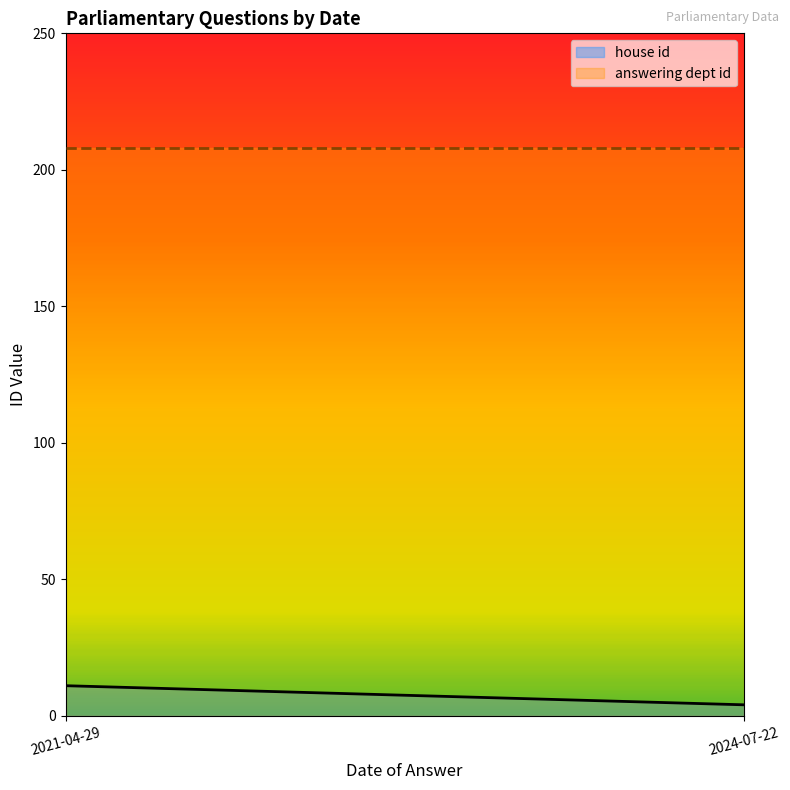

What is the average value of the answering dept id series?

208